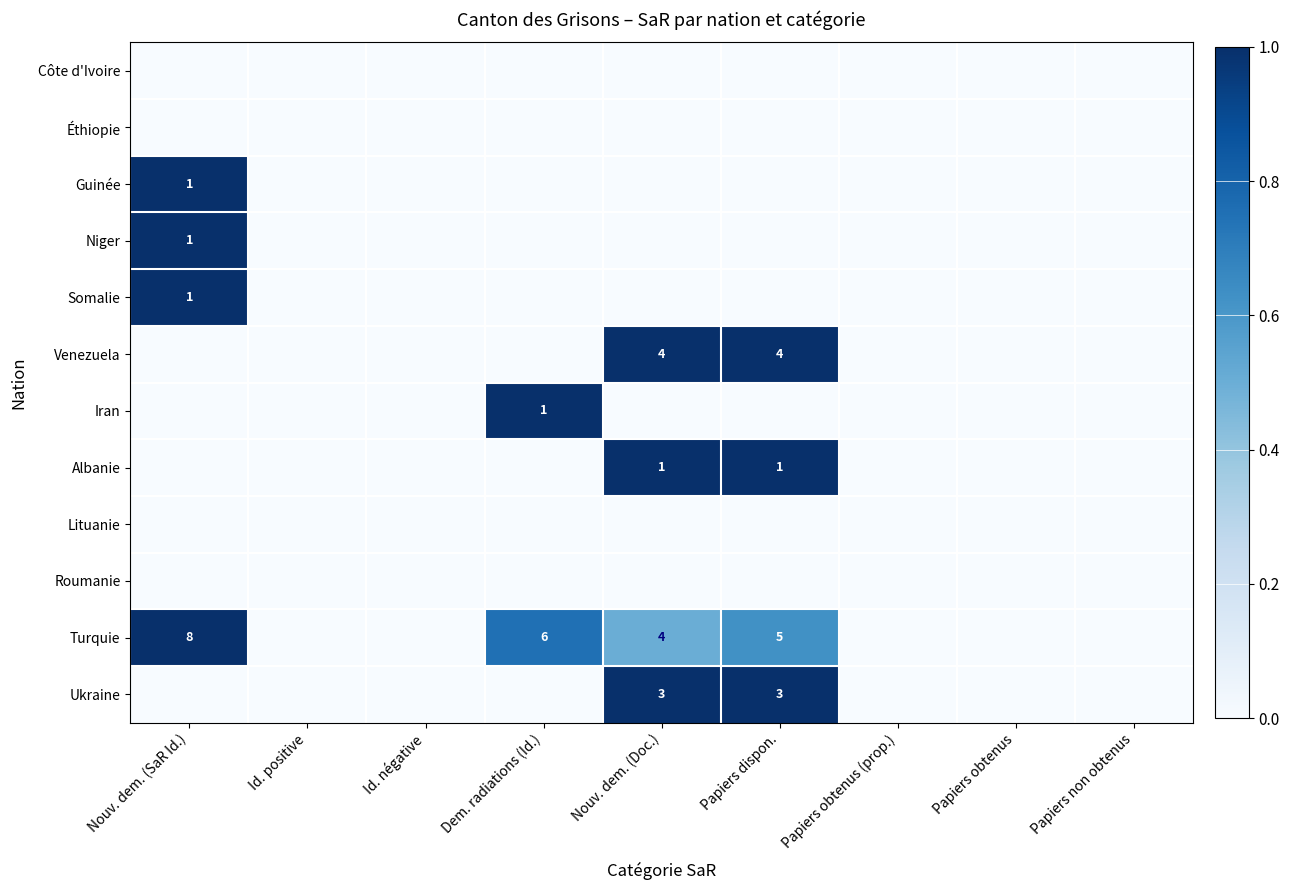

Which has a higher value, Papiers dispon. or Nouv. dem. (Doc.)?

Papiers dispon.